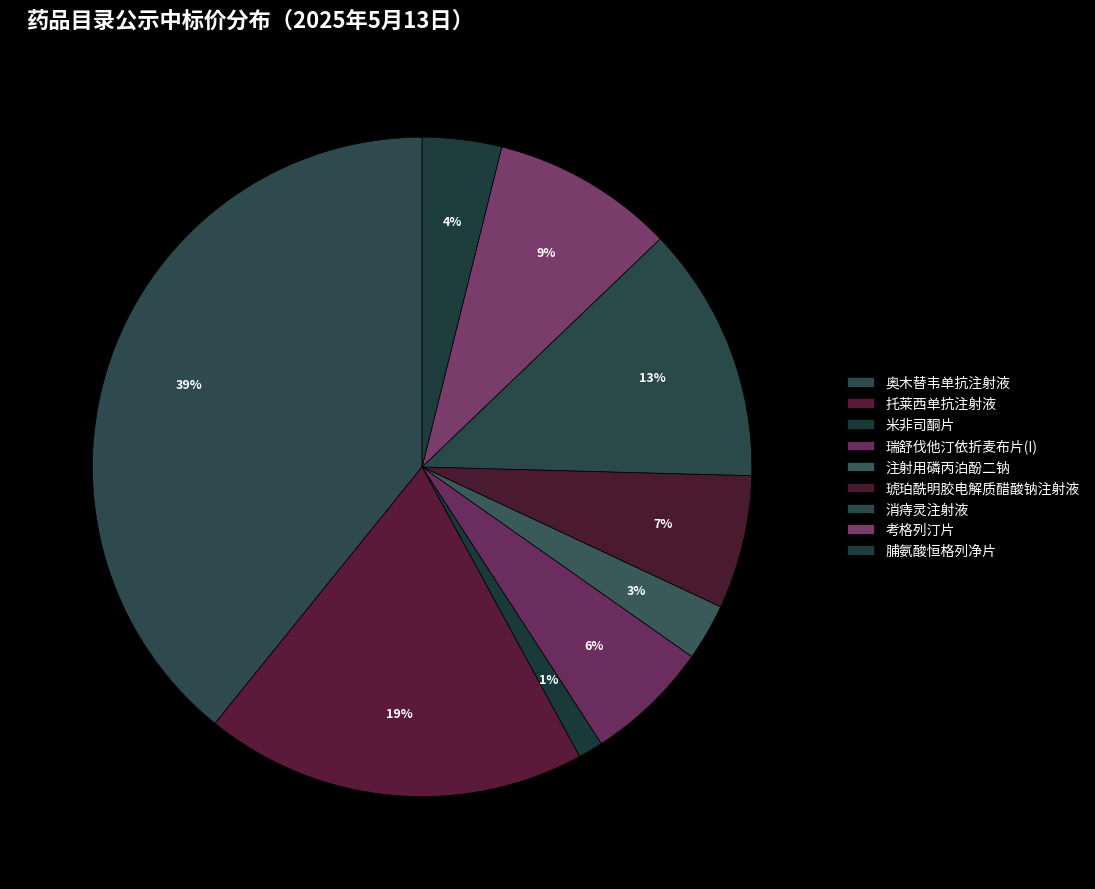

Is there a majority slice in this chart?

No